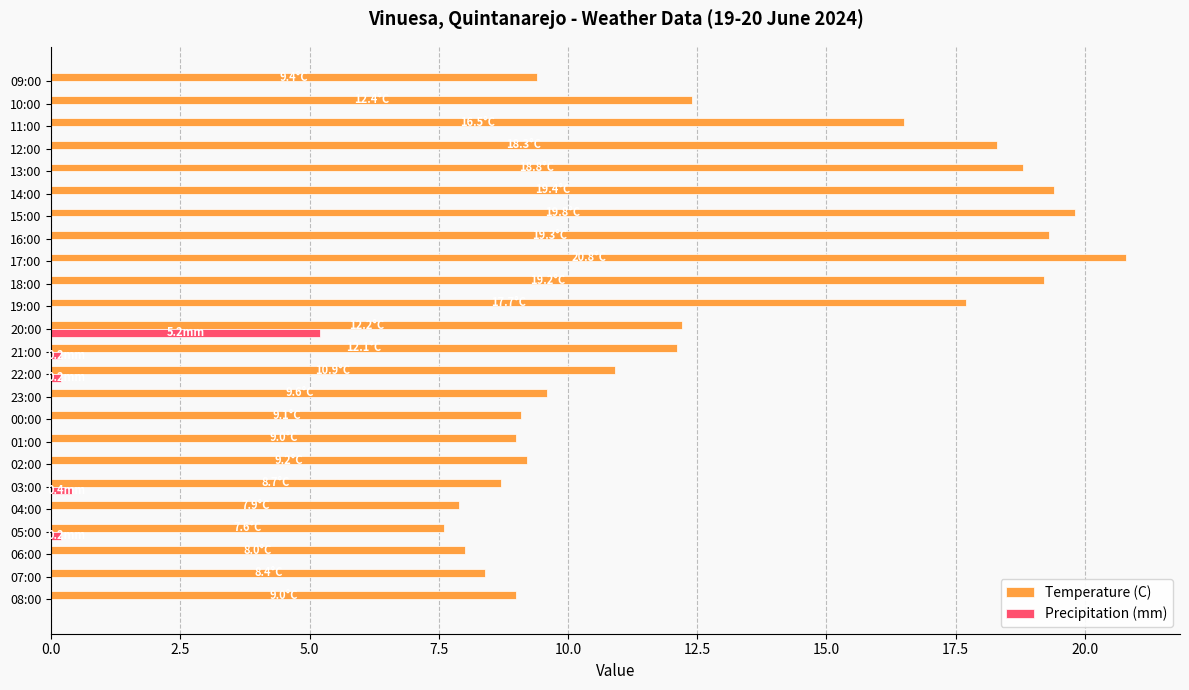

At which category is the sum across all series the highest?

17:00